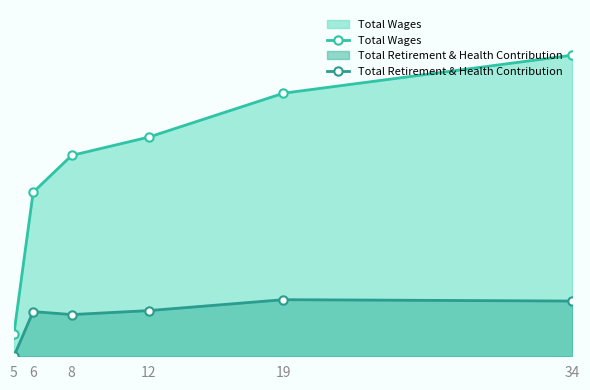

True or false: Total Wages and Total Retirement & Health Contribution intersect in this chart.

False